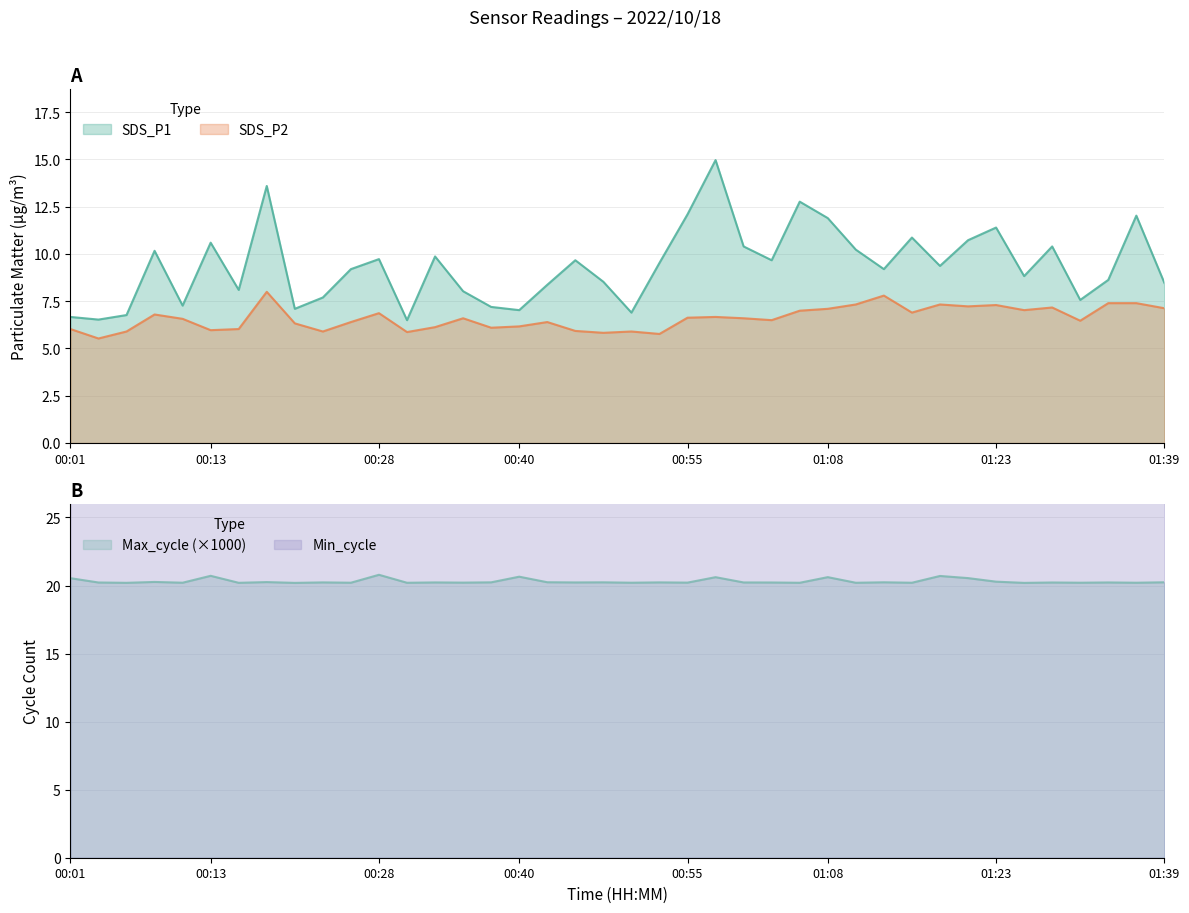

Which series has the largest total across all categories?

Min_cycle